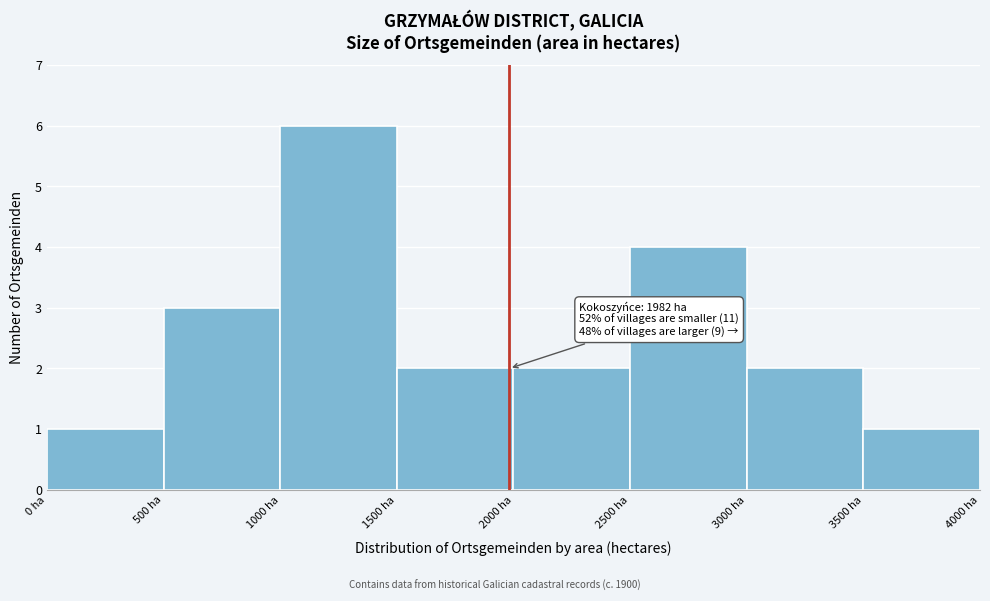

Over which range of the x-axis is the bar tallest?

1000 to 1500